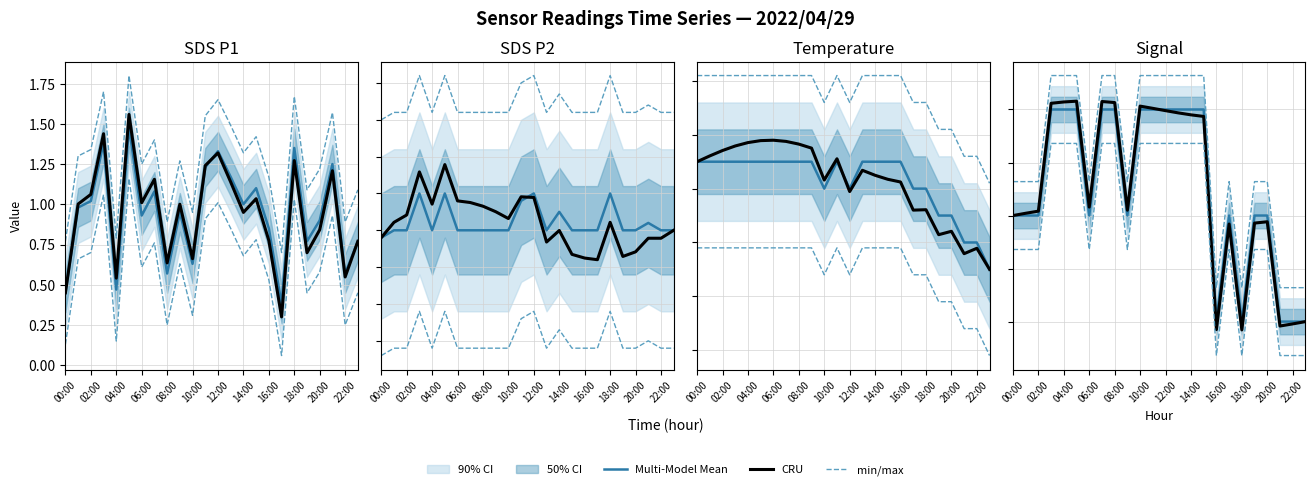

Count the number of categories in the chart.

24